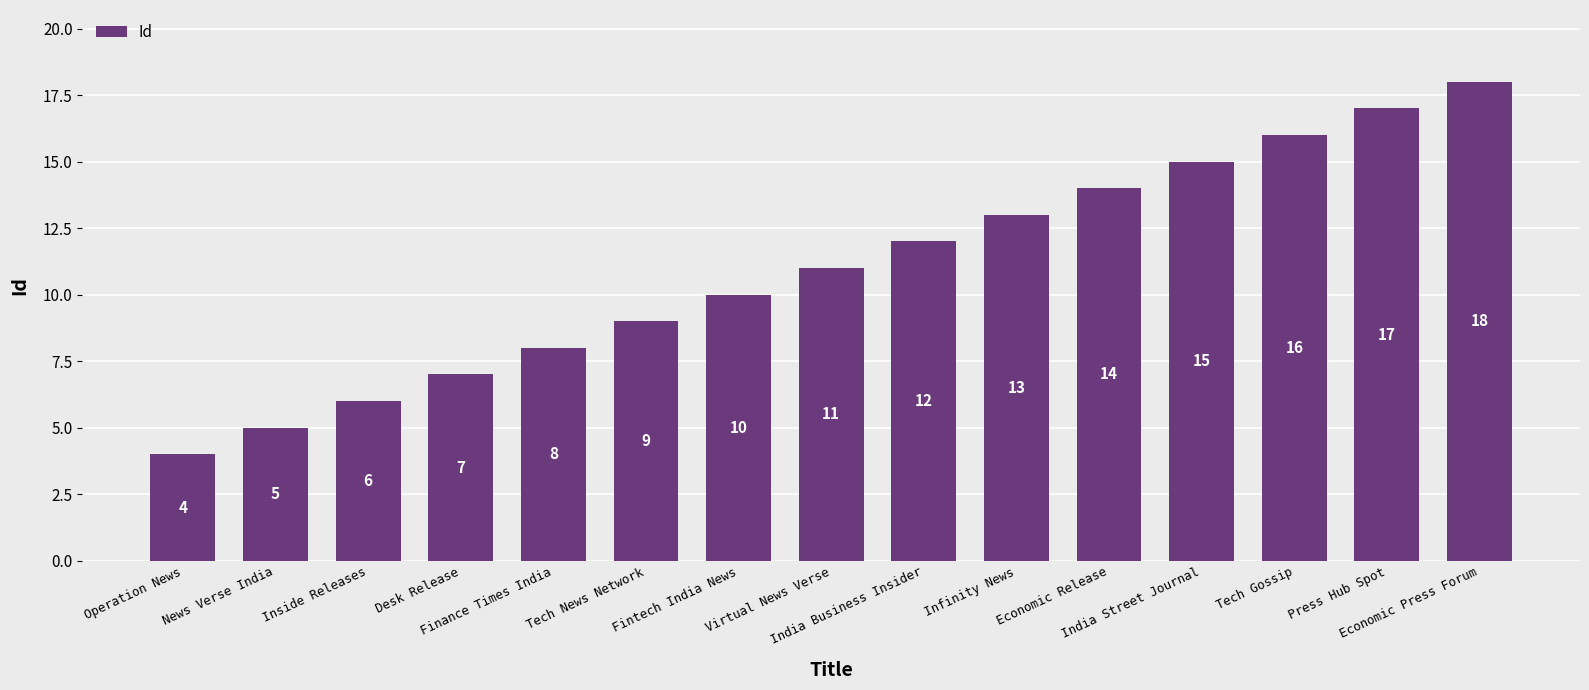

What position from the right is India Business Insider?

7